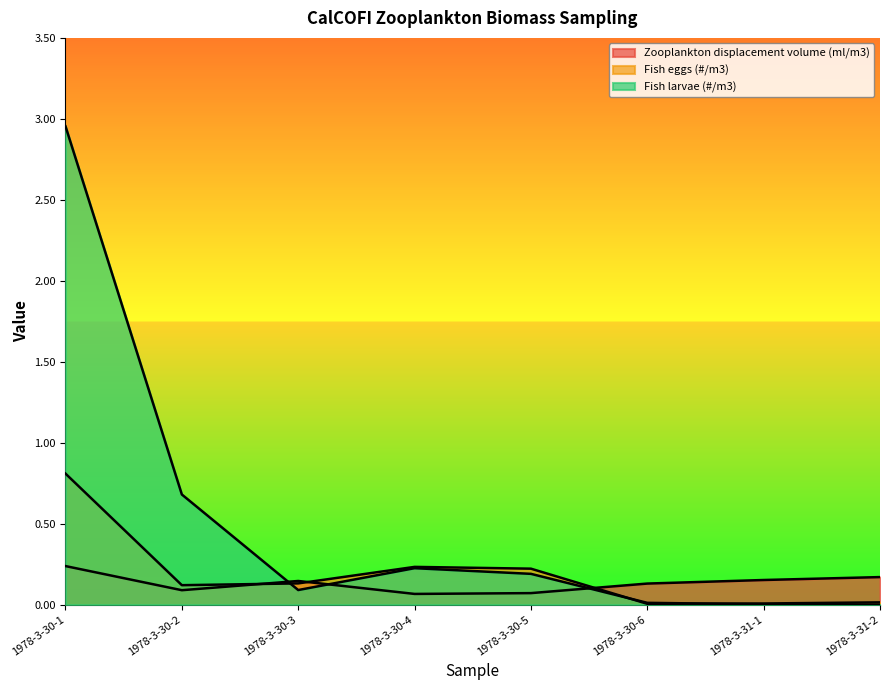

What is the average value of the Zooplankton displacement volume (ml/m3) series?

0.1